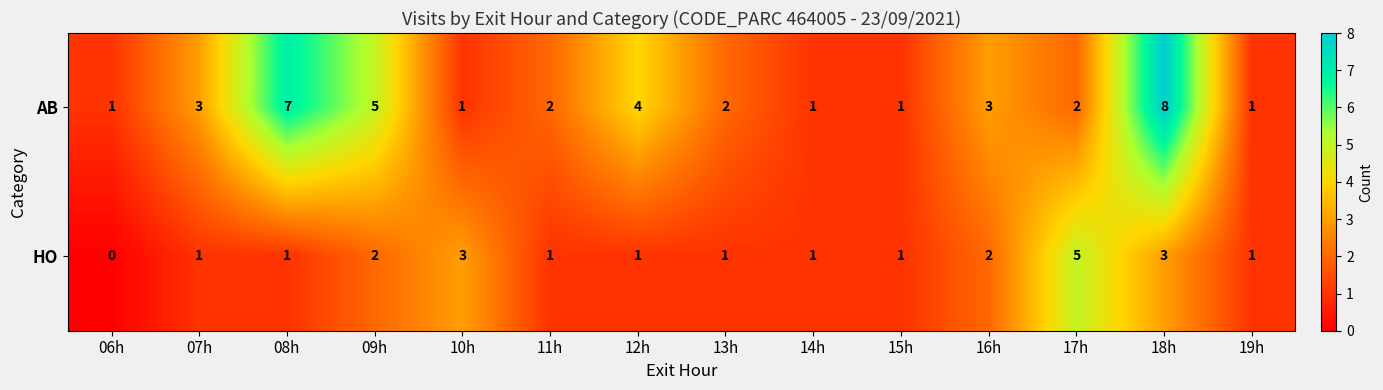

What is the sum of the HO values at 16h and 14h?

3